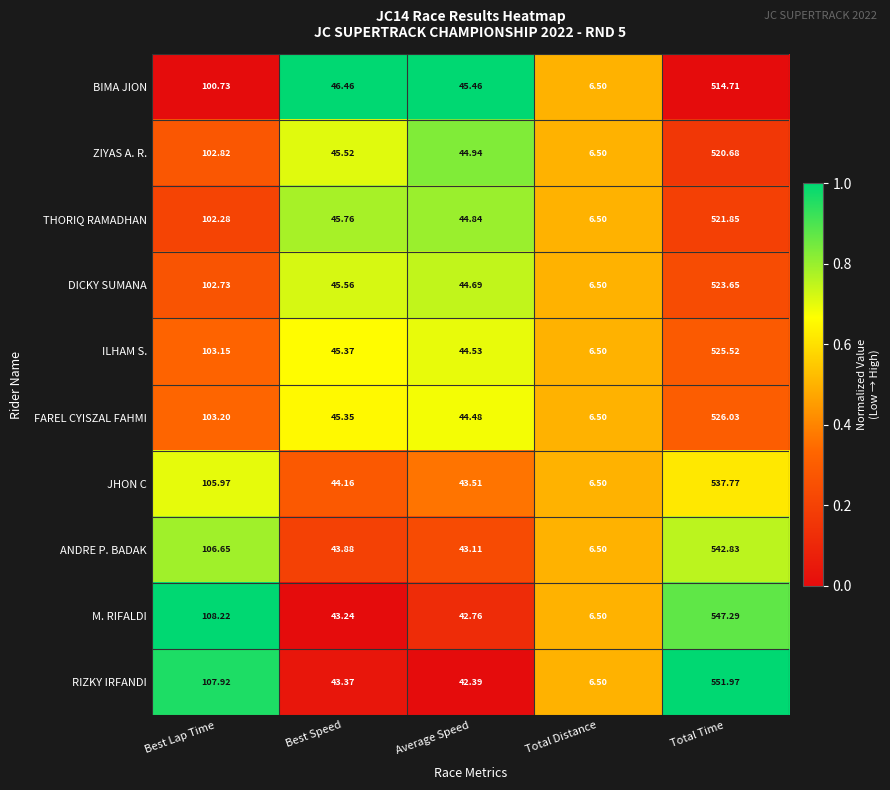

At which category is the sum across all series the highest?

Total Time